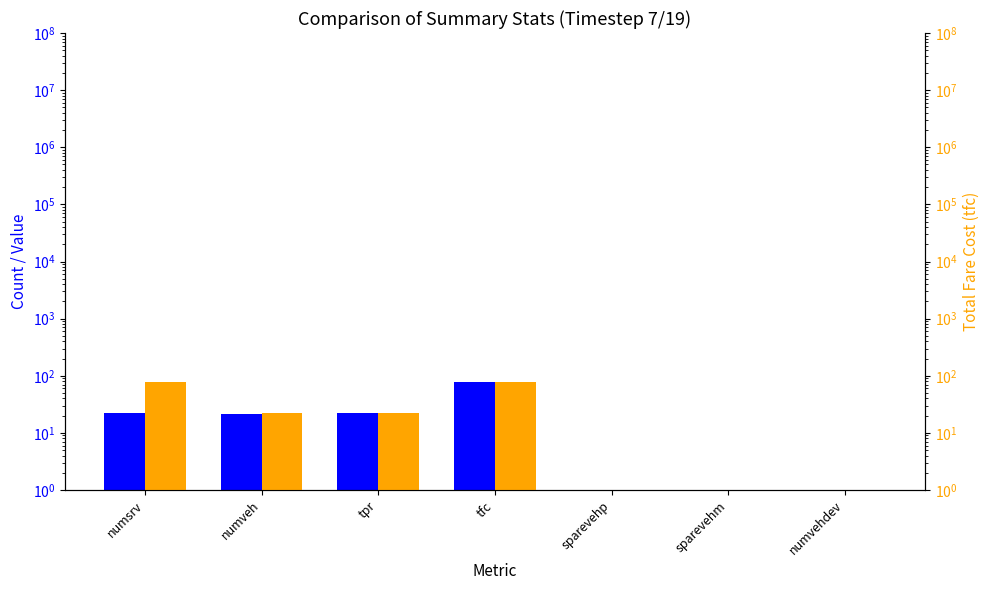

True or false: Blue metric has a value of 1.0 at sparevehm.

True